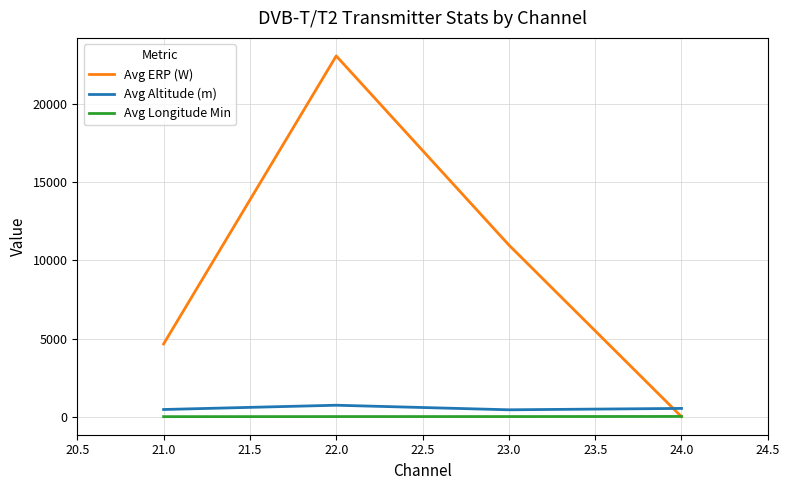

Is the value of Avg ERP (W) at 21.0 greater than the value of Avg Longitude Min at 22.0?

Yes